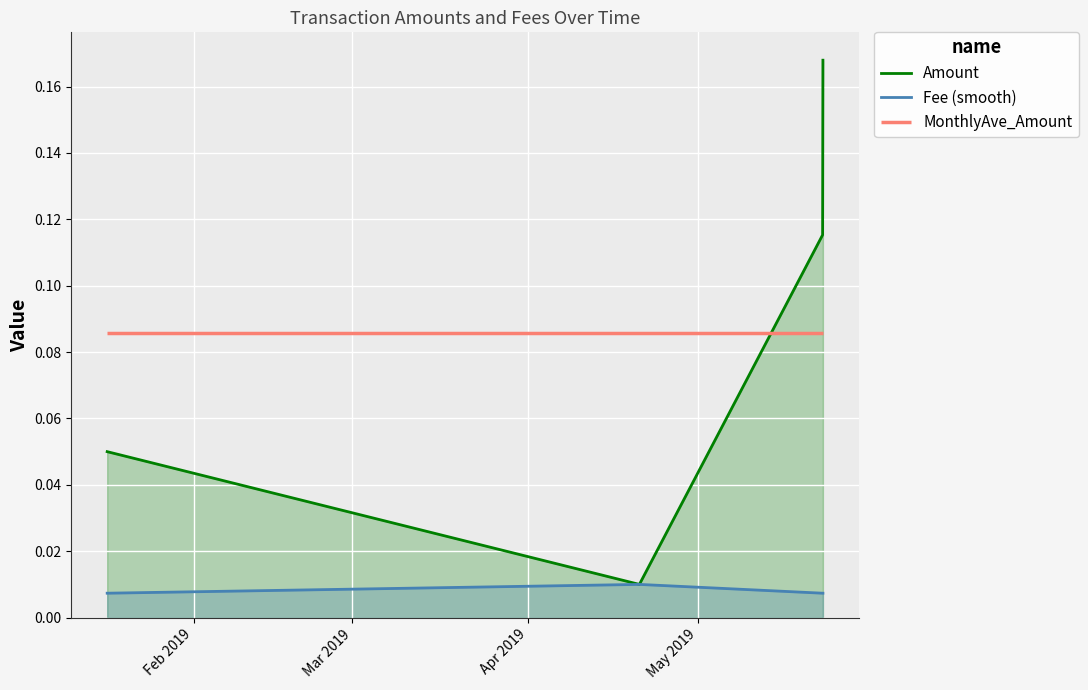

True or false: Amount and Fee (smooth) cross at least once.

False